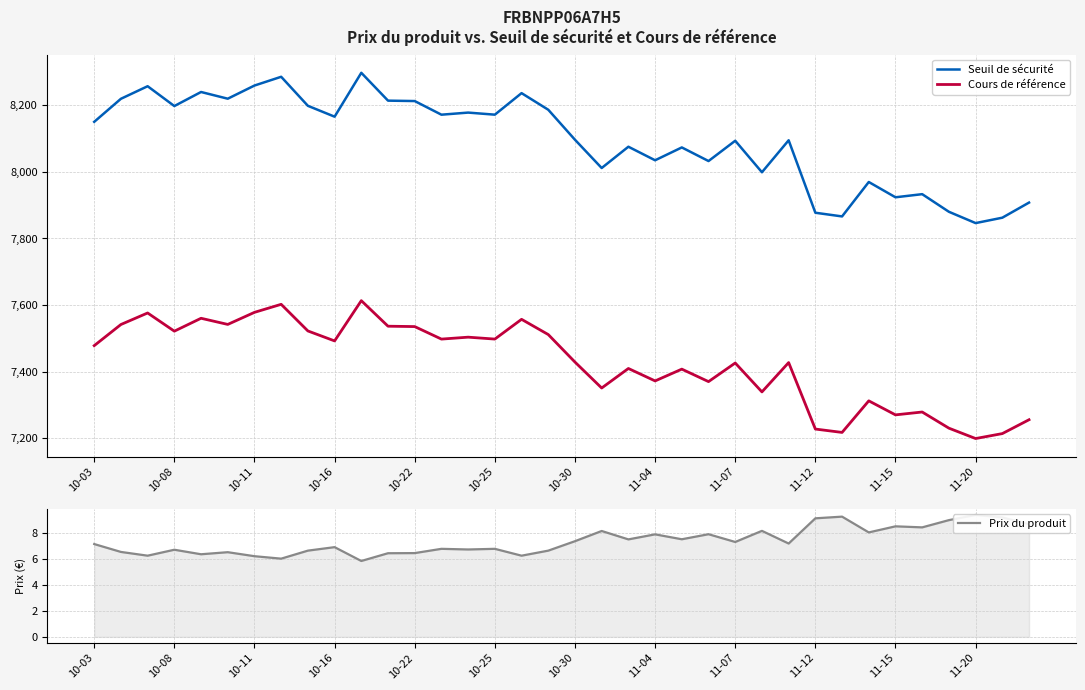

What is the lowest value of the Seuil de sécurité series?

7846.3